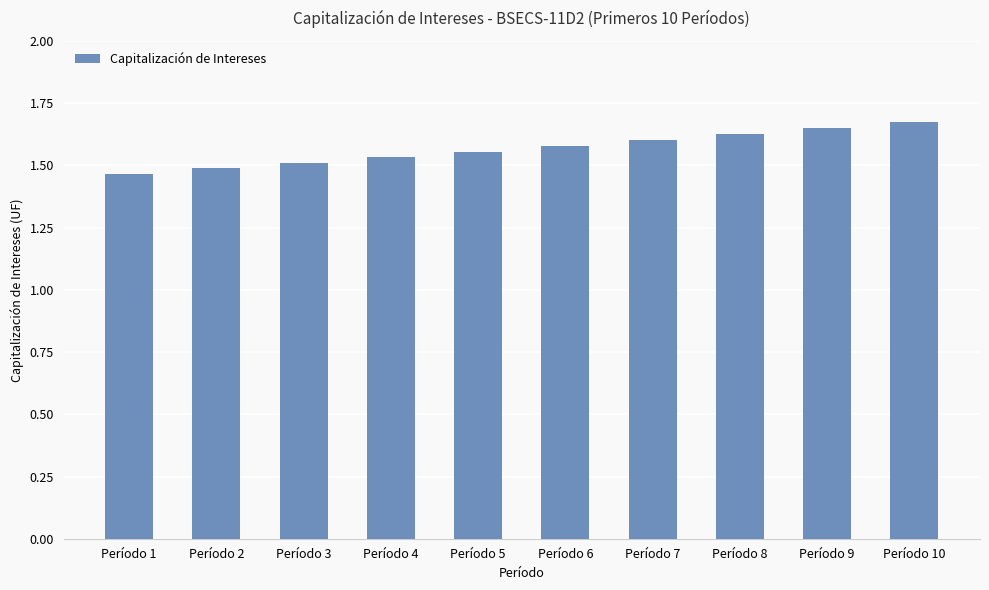

Count the values in the range 1 to 2.

10